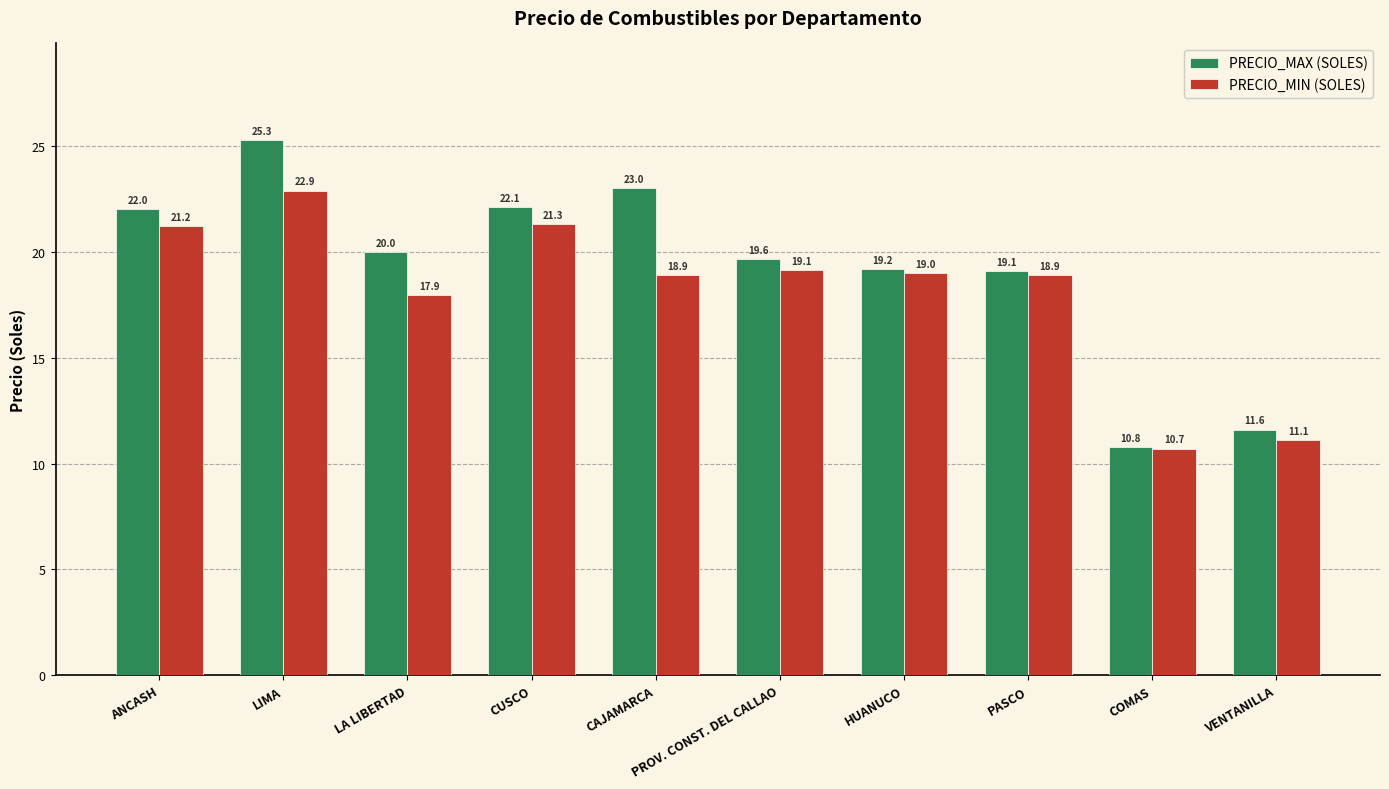

What is the label of the 4th bar from the right?

HUANUCO